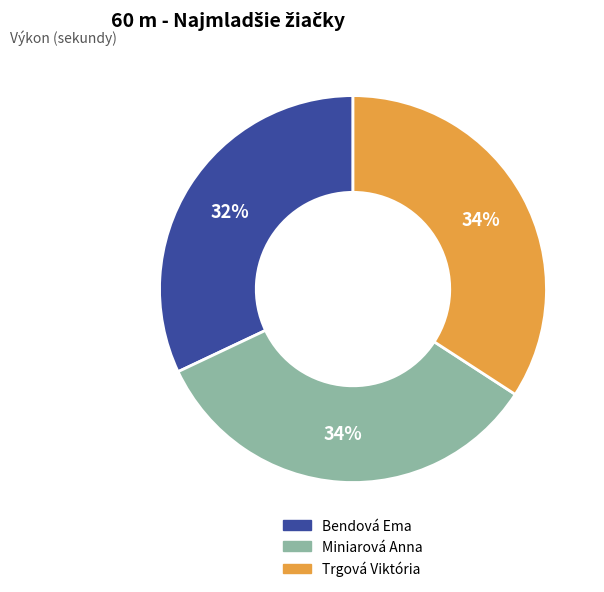

Does any single category account for the majority?

No